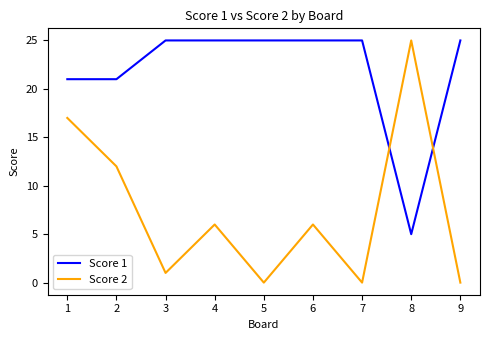

At how many categories does at least one series exceed 16?

9